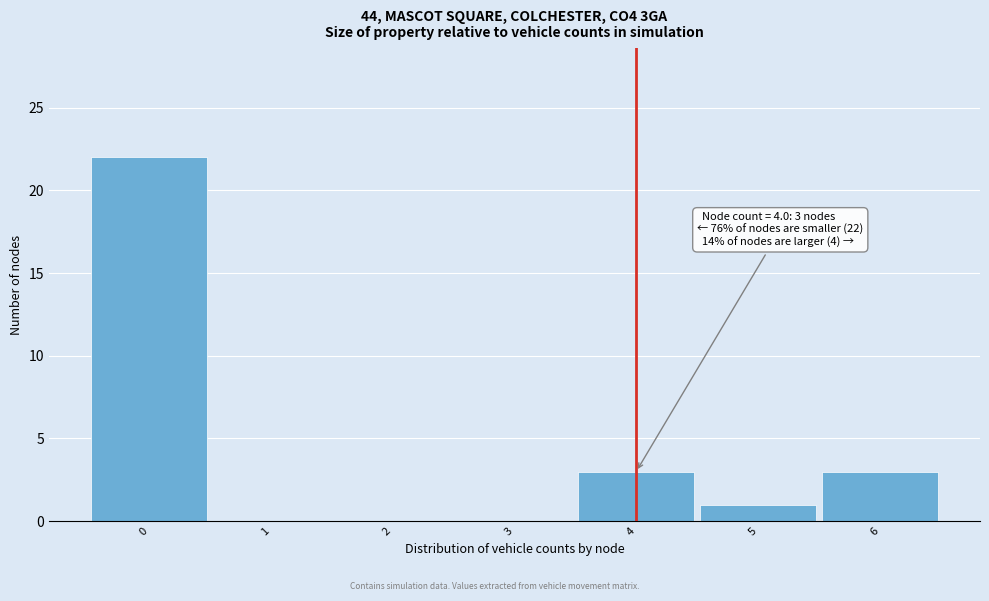

Over which range of the x-axis is the bar tallest?

-0.5 to 0.5